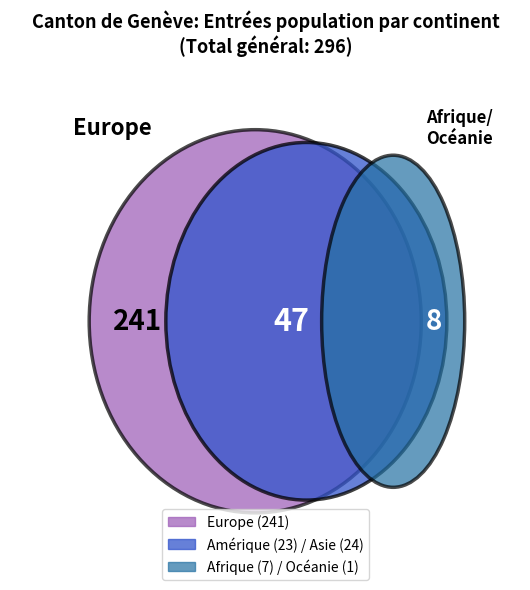

To the nearest percent, what percentage of the pie is Asie?

8%